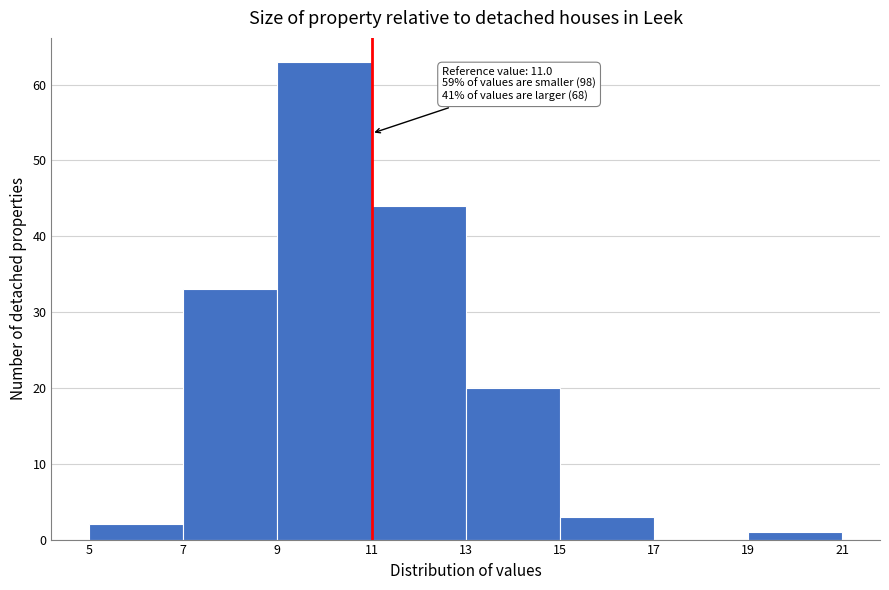

Which range on the x-axis has the tallest bar?

9 to 11